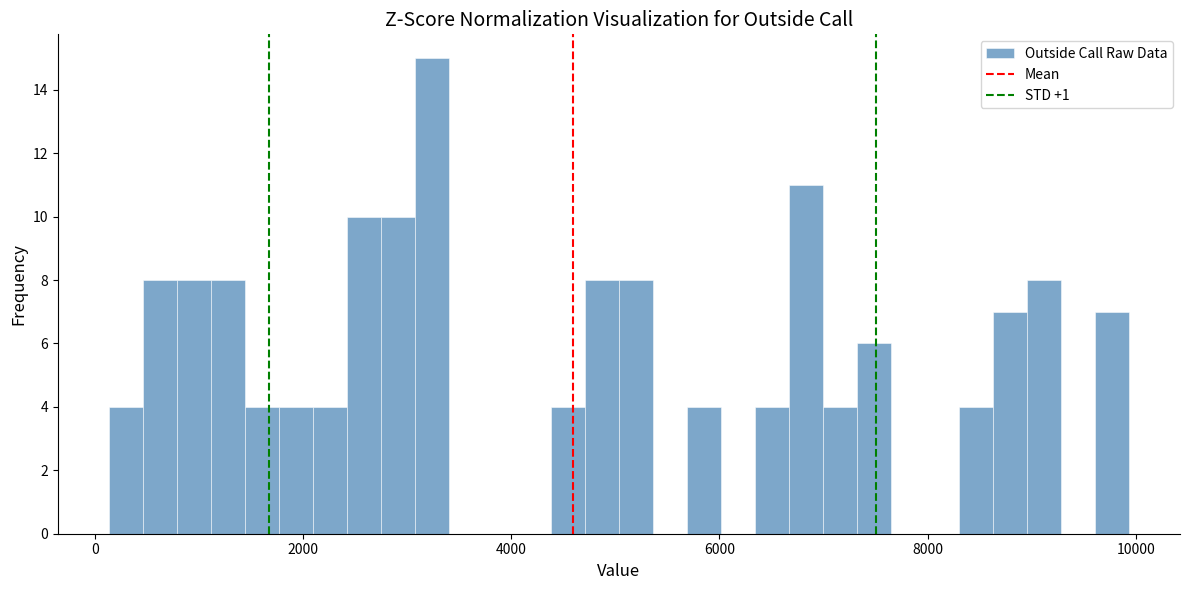

Read against the x-axis, roughly where is the centre of the tallest bar?

3200